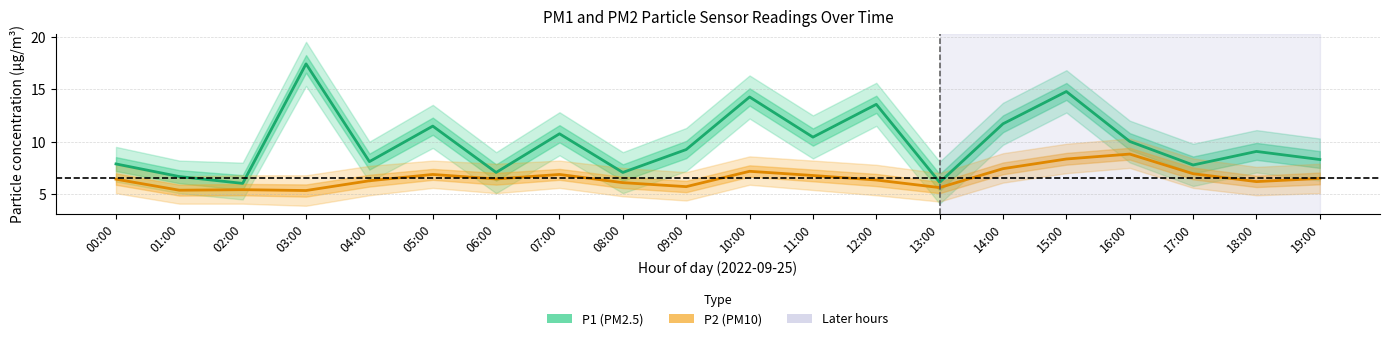

Which series has the largest total across all categories?

P1 (PM2.5)